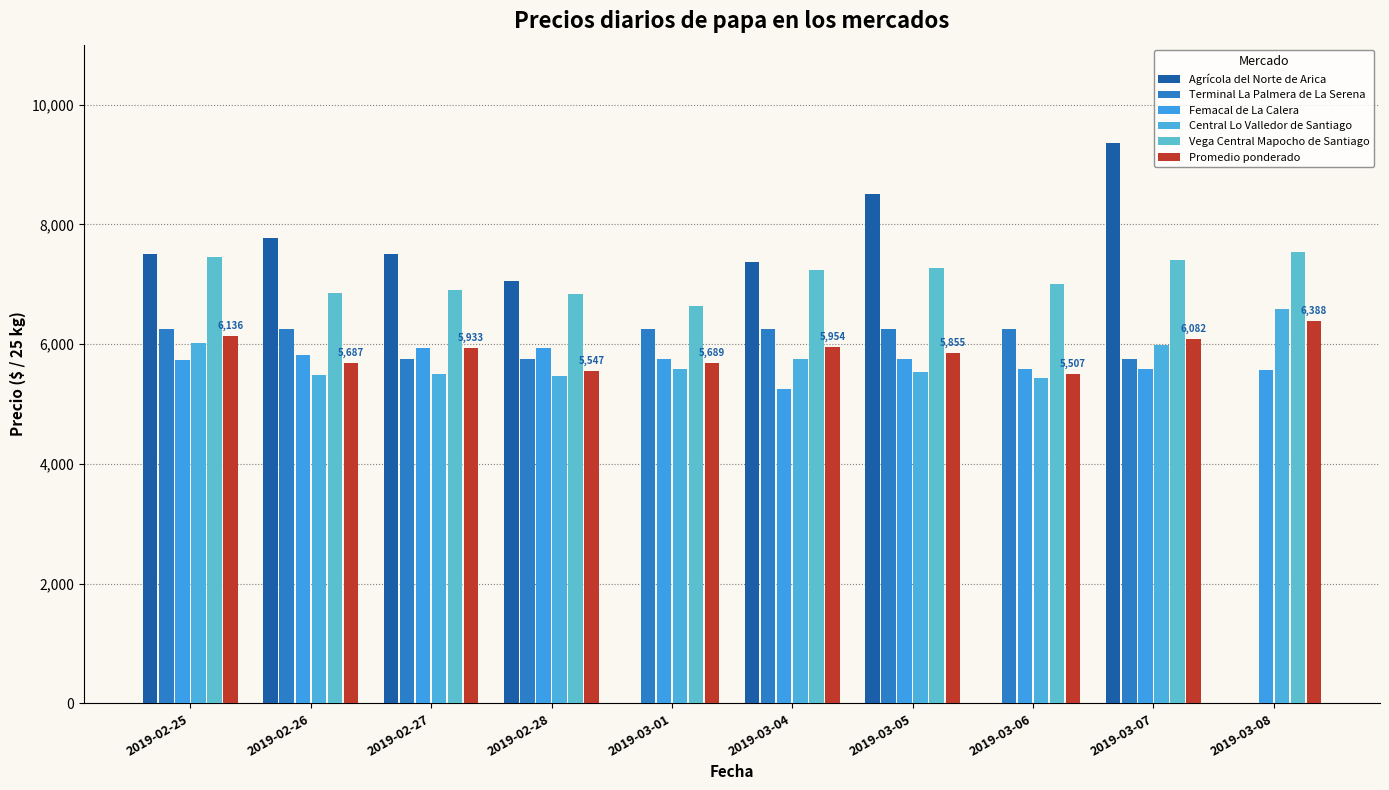

What position from the left is 2019-03-08?

10